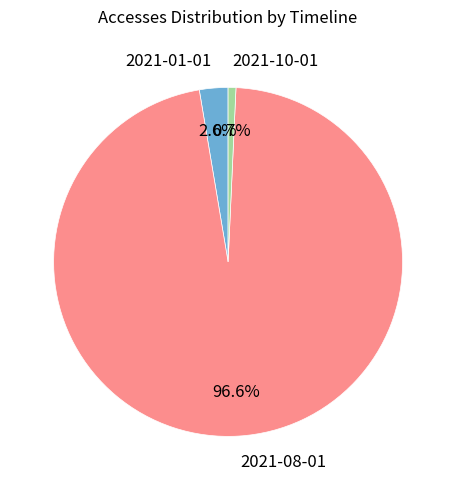

Which slice is the smallest?

2021-10-01